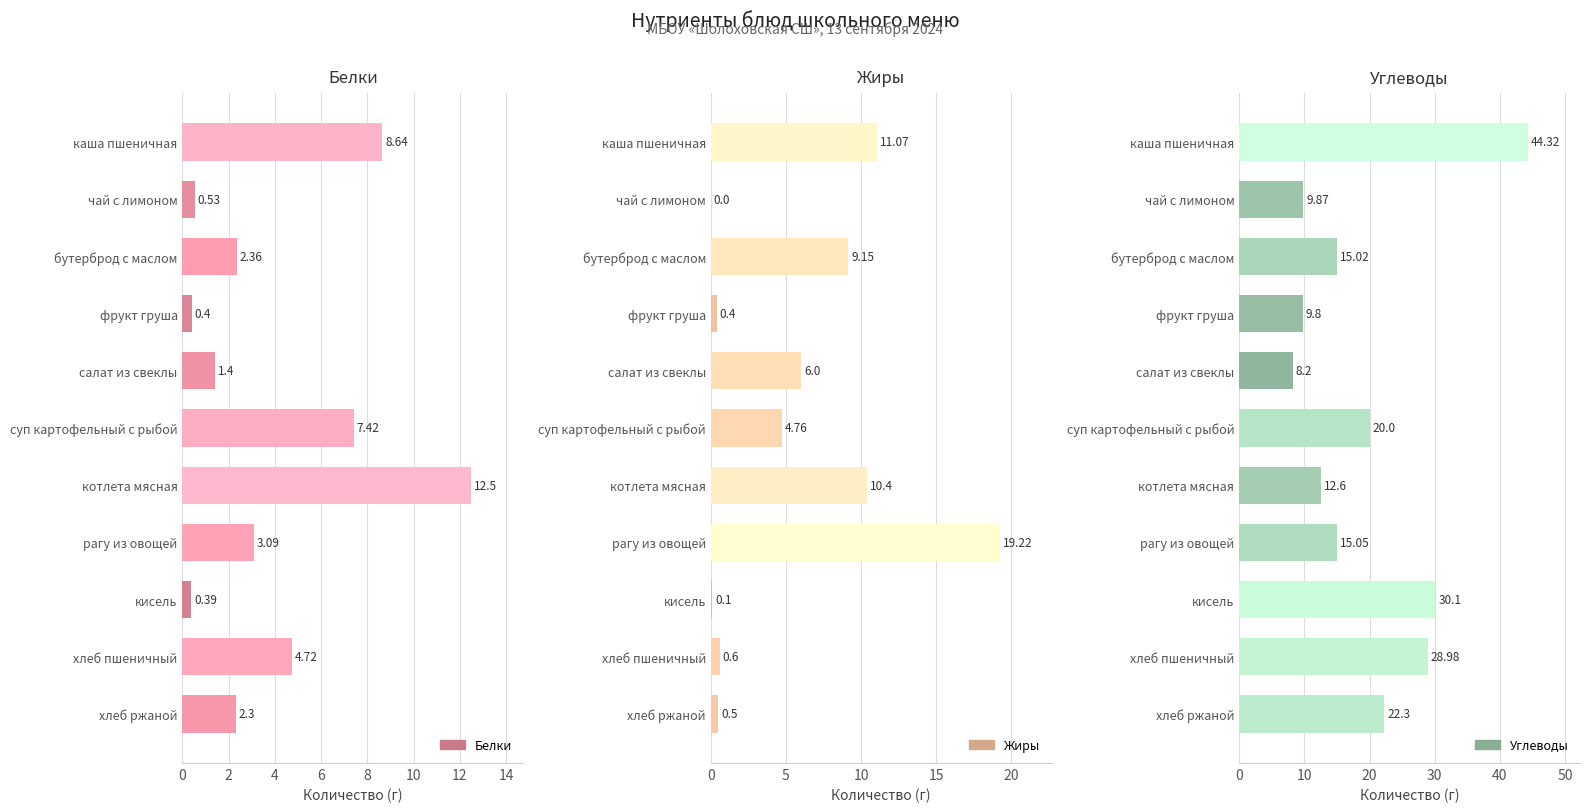

What is the difference between the second highest and second lowest values in the Белки series?

8.2